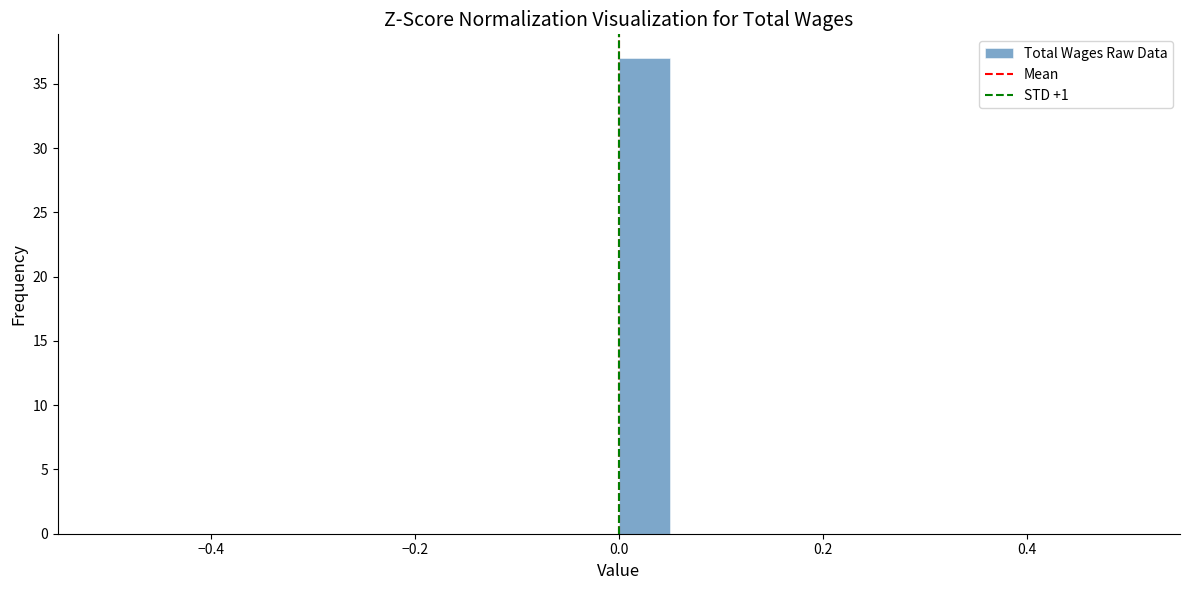

Read against the x-axis, roughly where is the centre of the tallest bar?

0.02